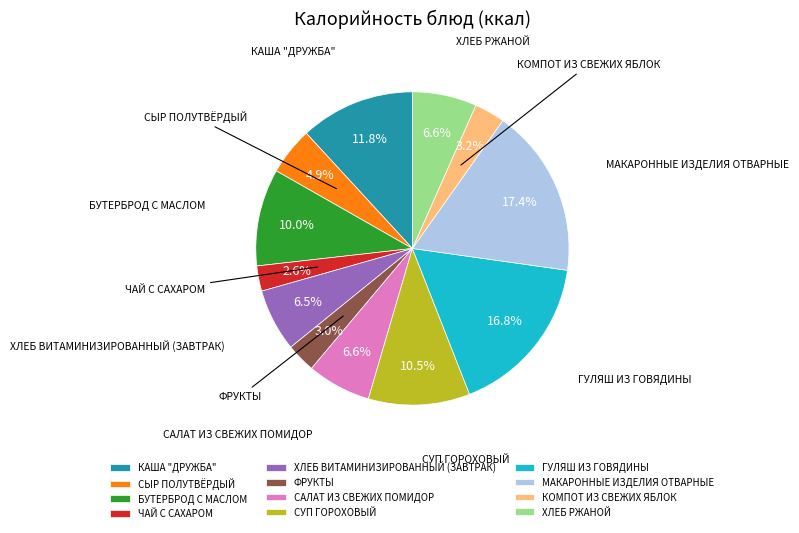

Approximately how many times larger is the value at КОМПОТ ИЗ СВЕЖИХ ЯБЛОК compared to ХЛЕБ ВИТАМИНИЗИРОВАННЫЙ (ЗАВТРАК)?

0.5